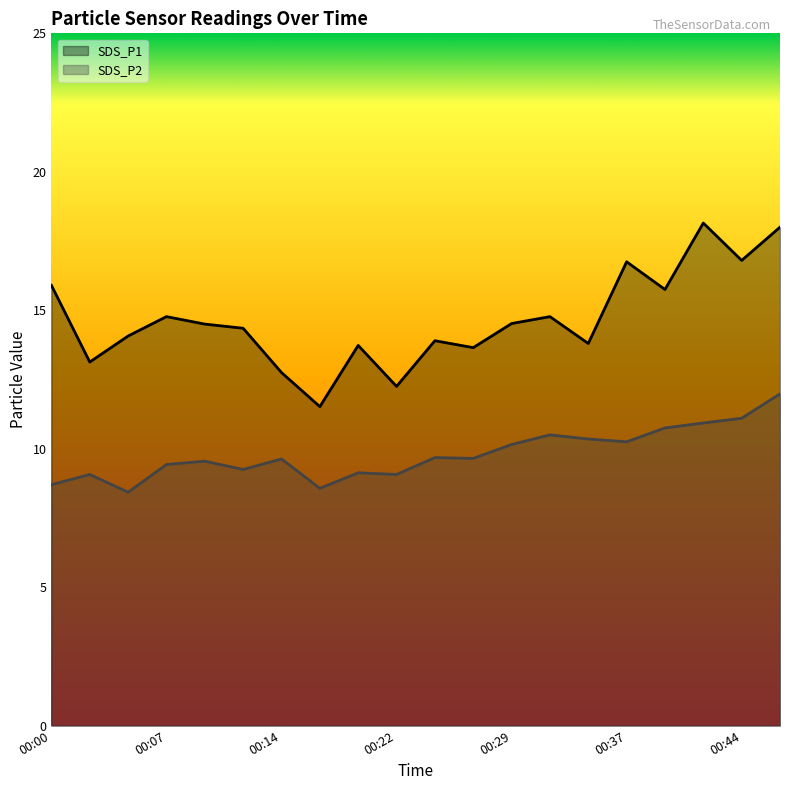

Which has a higher value, 00:39 or 00:04?

00:39